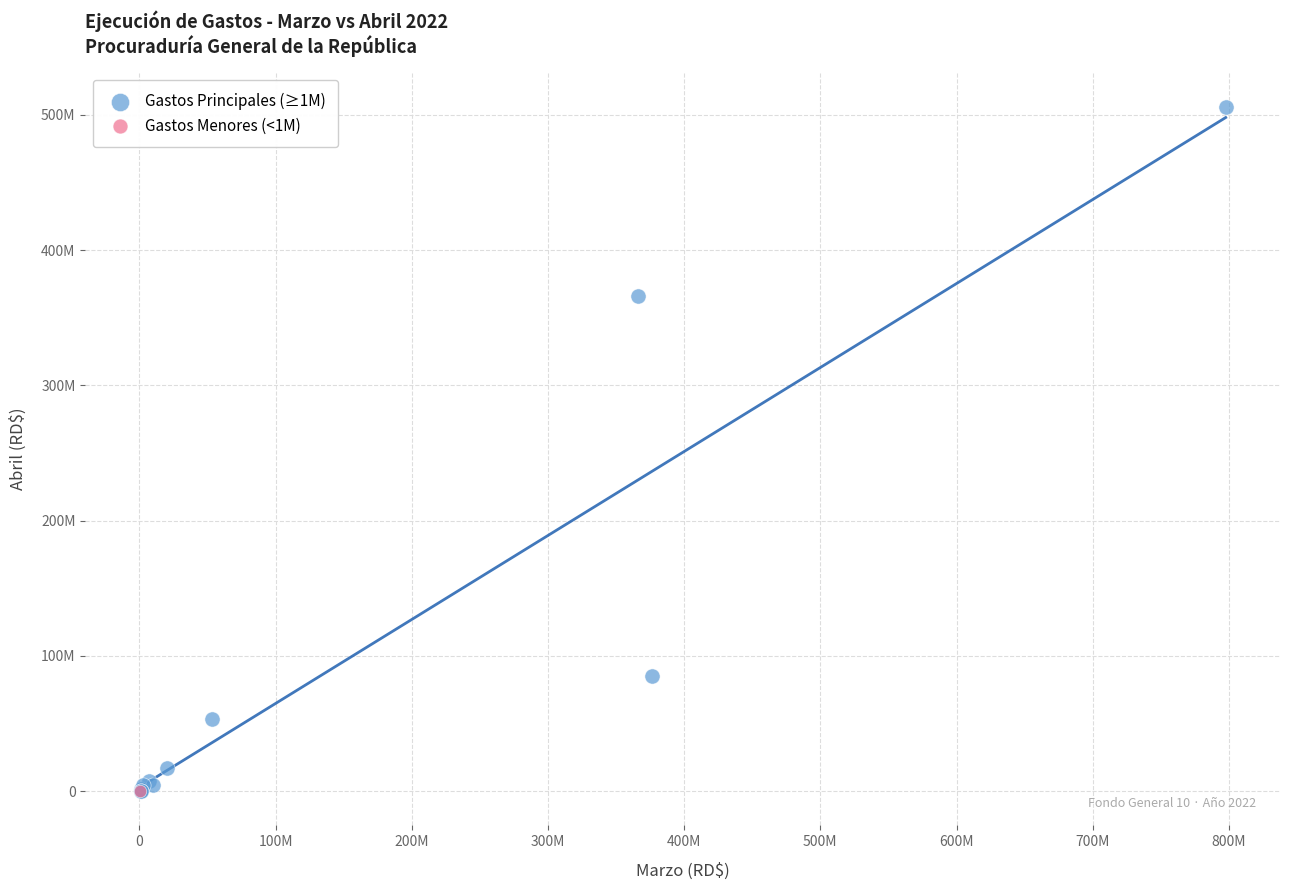

What are all the series names shown in the legend?

Gastos Principales (≥1M), Gastos Menores (<1M)